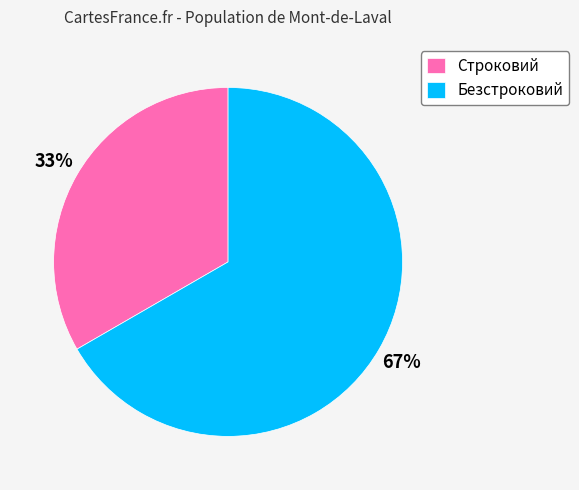

Combined, do Безстроковий and Строковий account for over 50%?

Yes